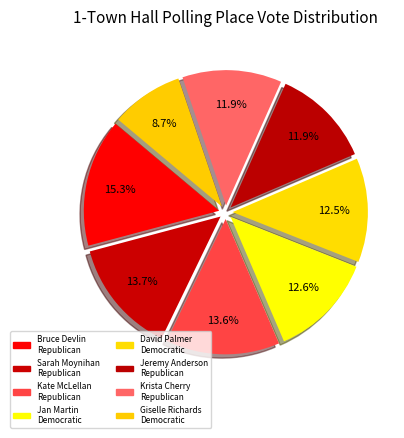

What is the smallest slice in the pie chart?

Giselle Richards-GeneceDemocratic